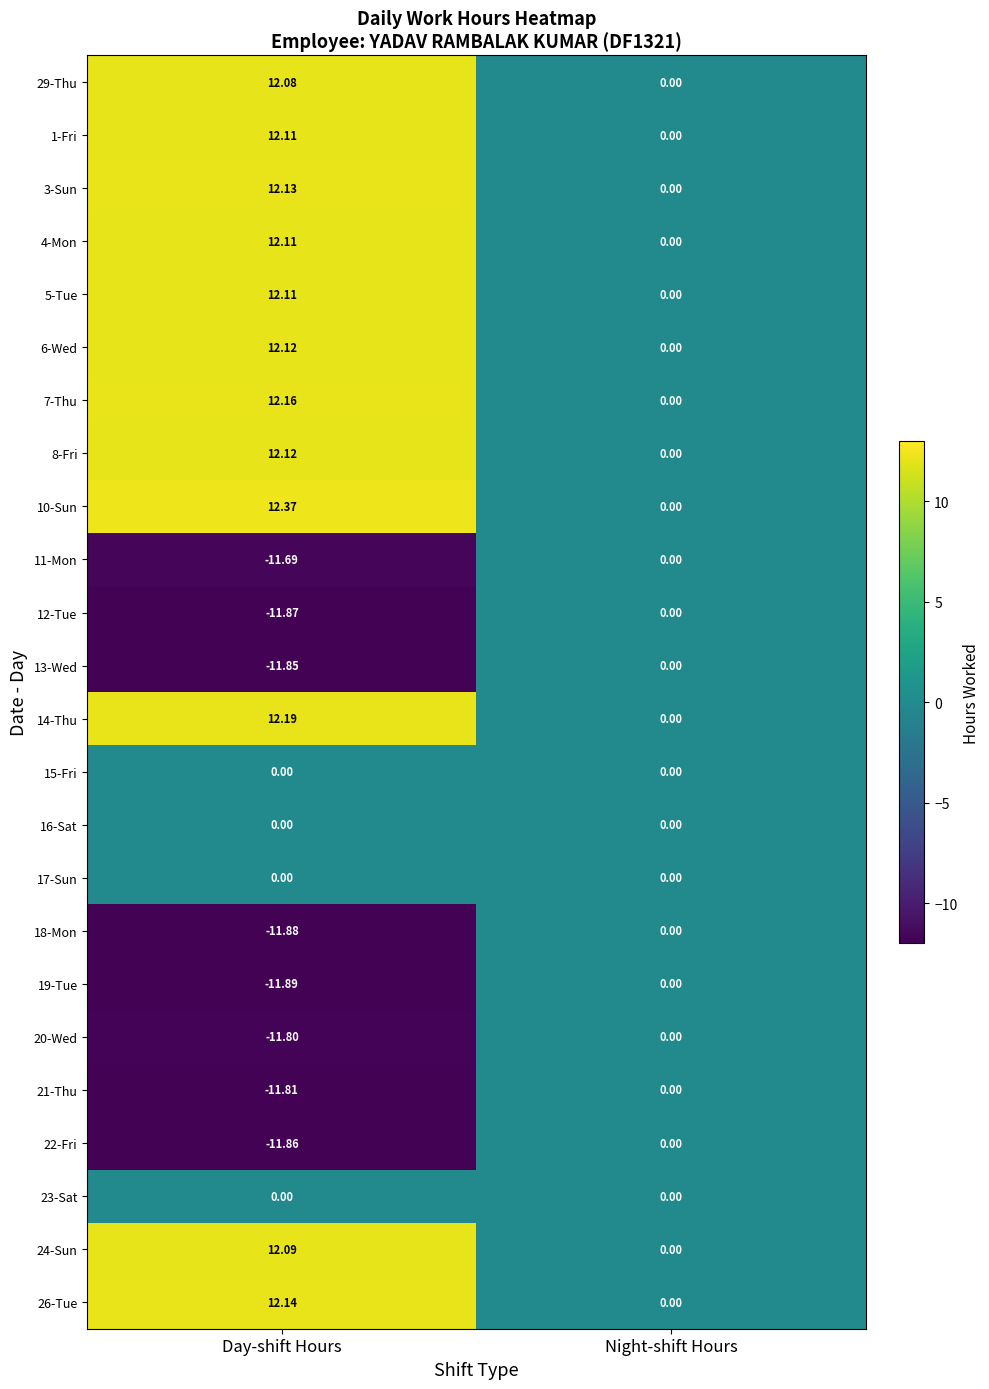

What is the total value across all series at Day-shift Hours?

51.1